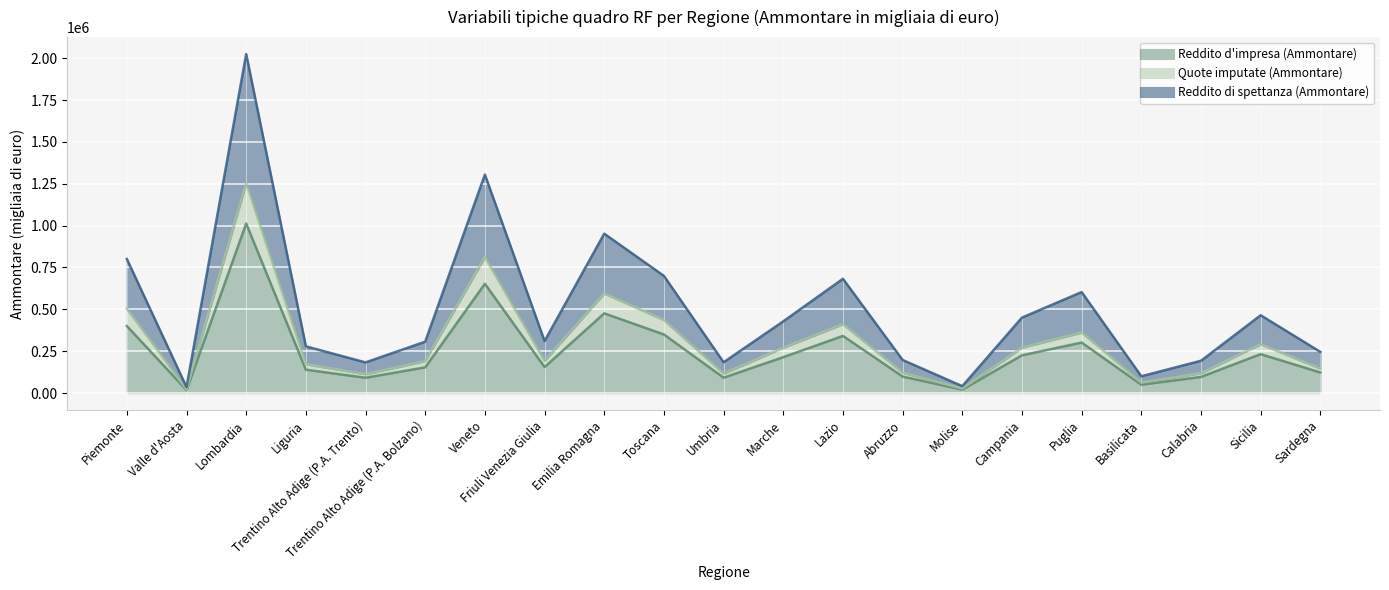

At which category does Reddito di spettanza (Ammontare) reach its first local peak?

Lombardia